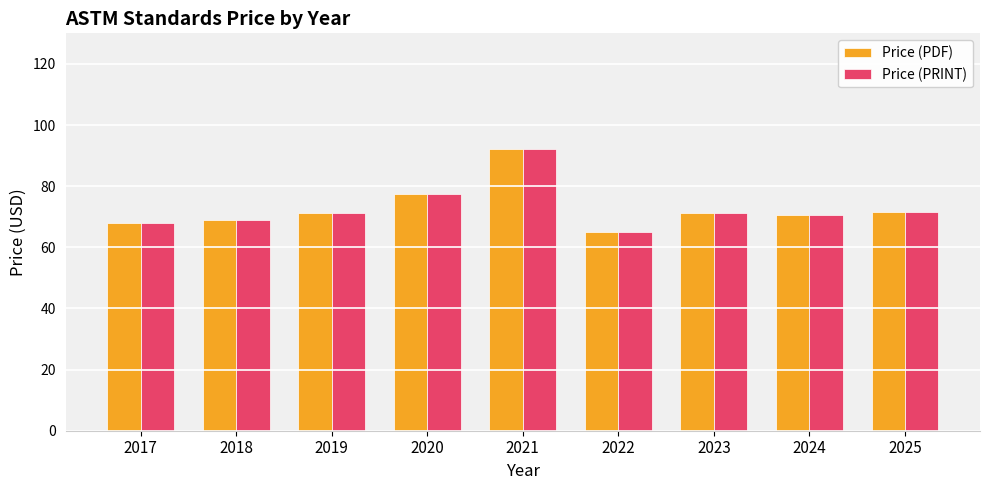

At which category does the chart reach its minimum across all series?

2022